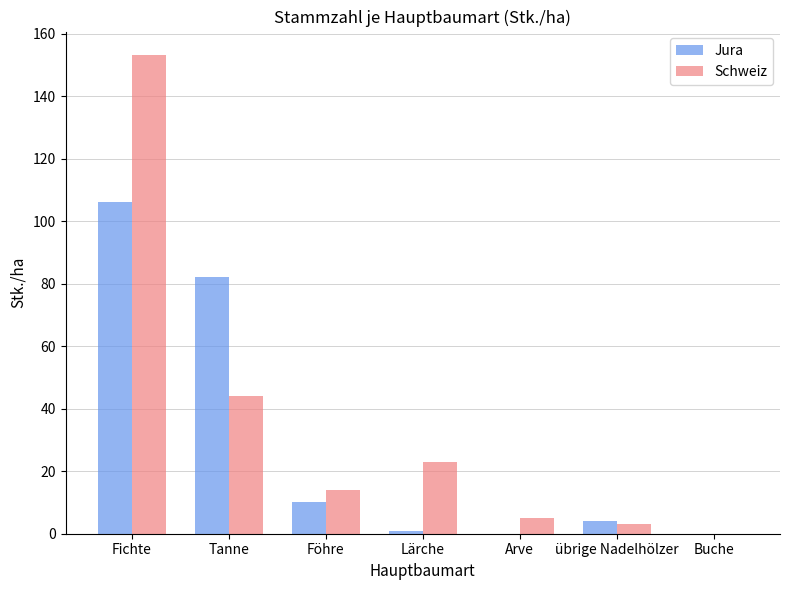

The value of Jura at Föhre is 15. True or false?

False